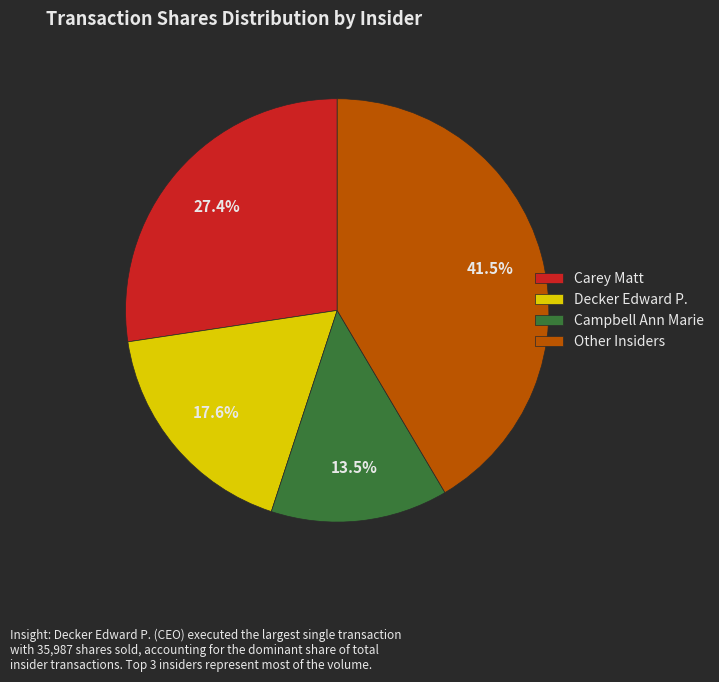

Rank the categories by value from lowest to highest.

Campbell Ann Marie, Decker Edward P., Carey Matt, Other Insiders